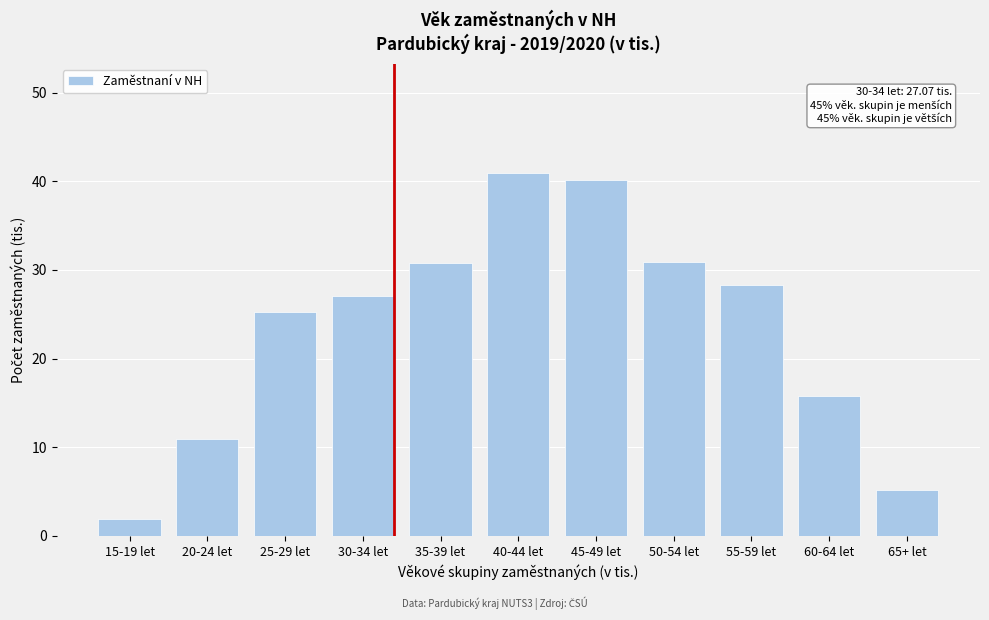

What is the change in value from 20-24 let to 45-49 let?

+29.2